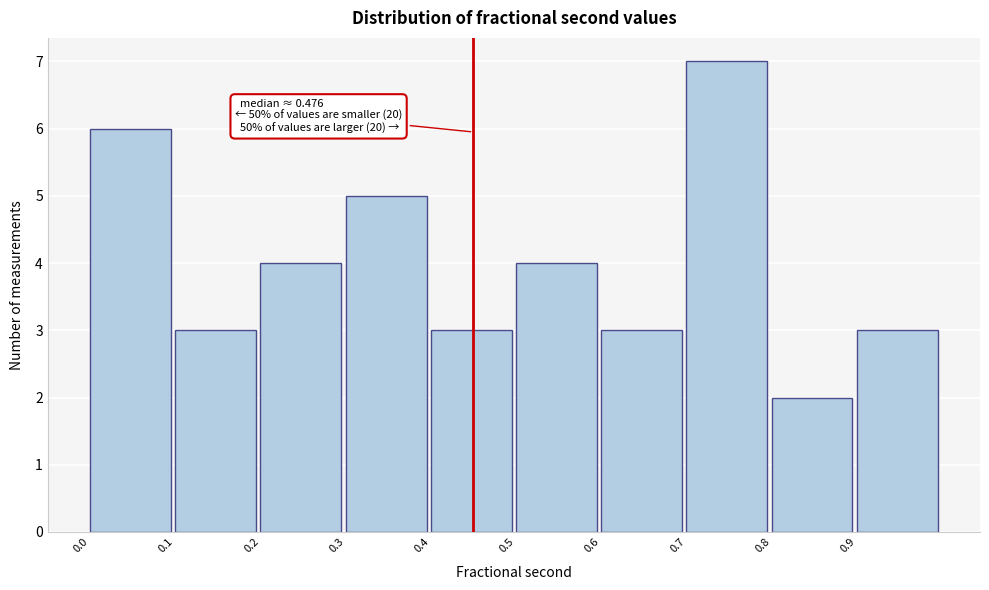

Over which range of the x-axis is the bar tallest?

0.7 to 0.8